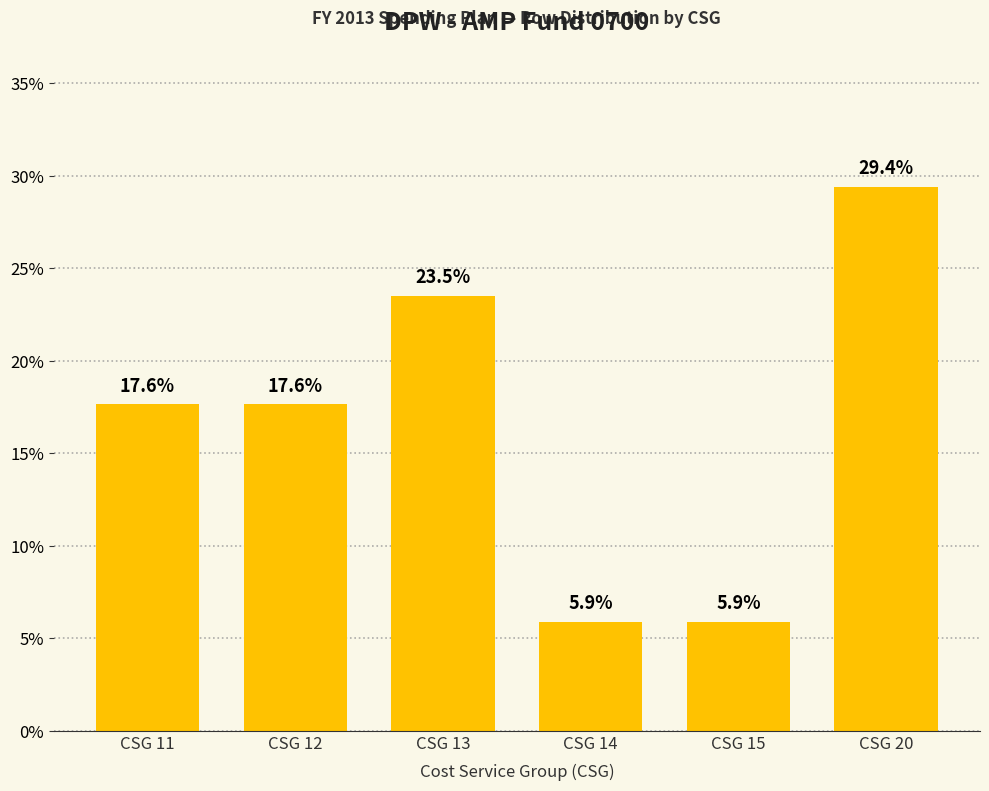

Reading left to right, extract all data points from this chart.

CSG 11=17.6	CSG 12=17.6	CSG 13=23.5	CSG 14=5.9	CSG 15=5.9	CSG 20=29.4